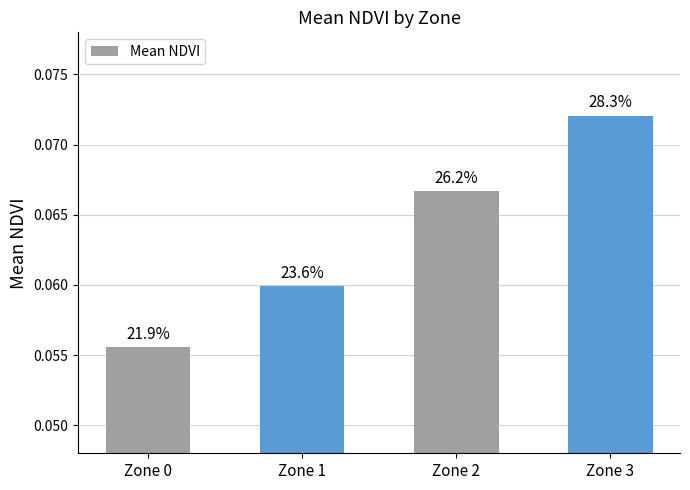

At which label is the value closest to 0?

Zone 0